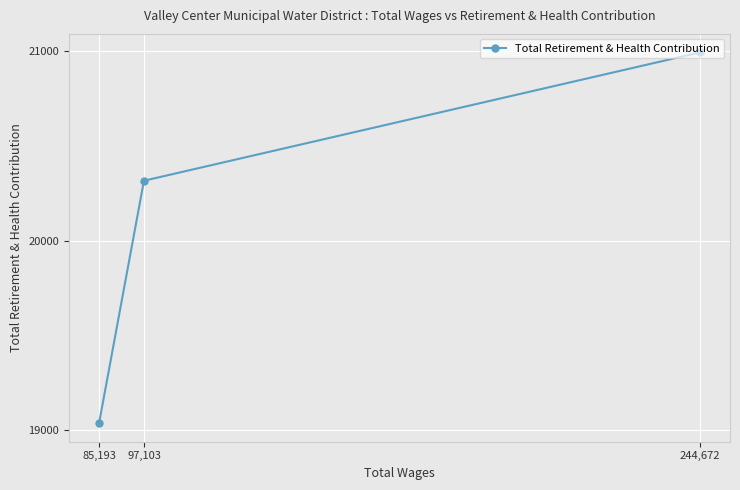

List the labels in order of value, largest first.

244,672, 97,103, 85,193